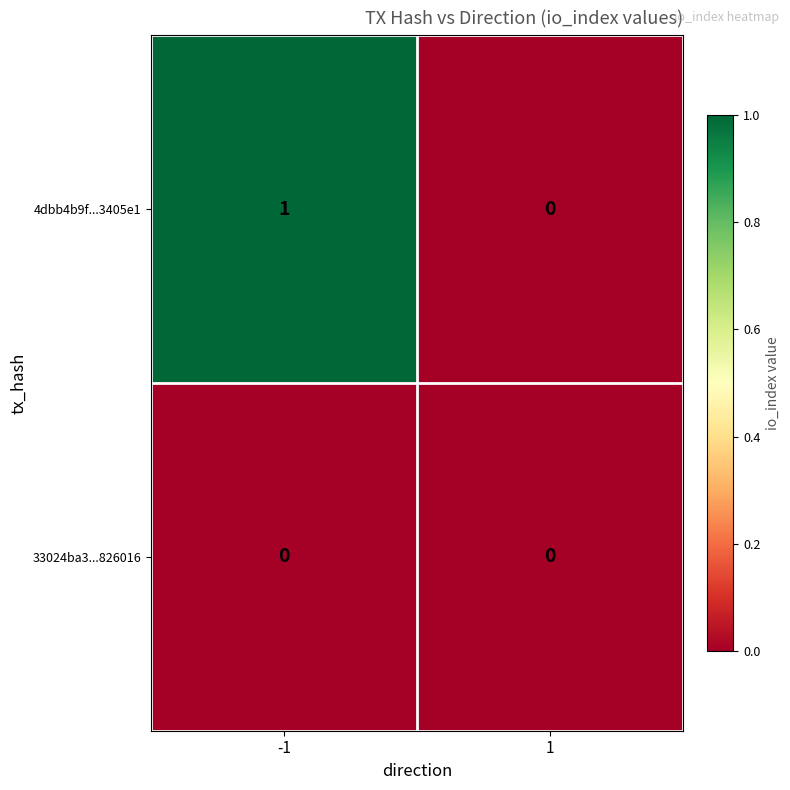

At -1, list the series in order from largest to smallest.

4dbb4b9f...3405e1, 33024ba3...826016